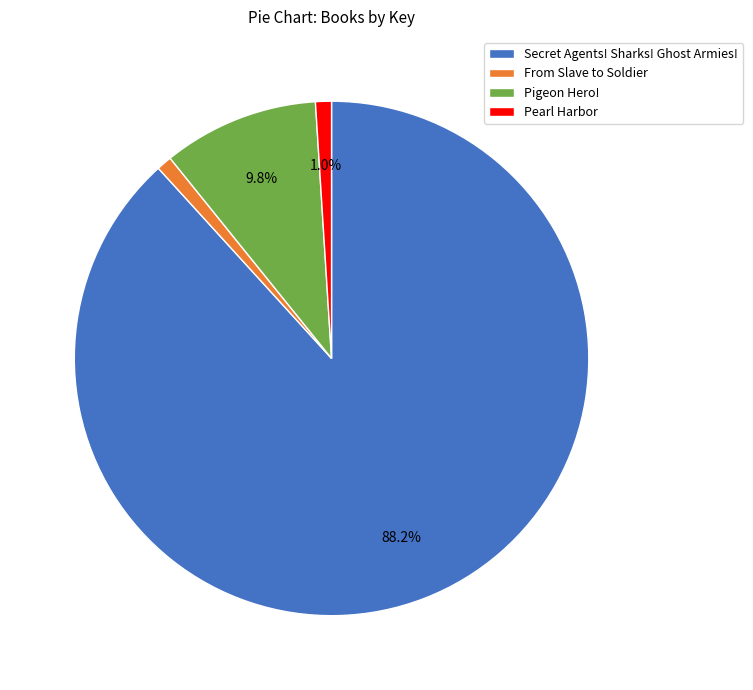

How many slices are in this pie chart?

4